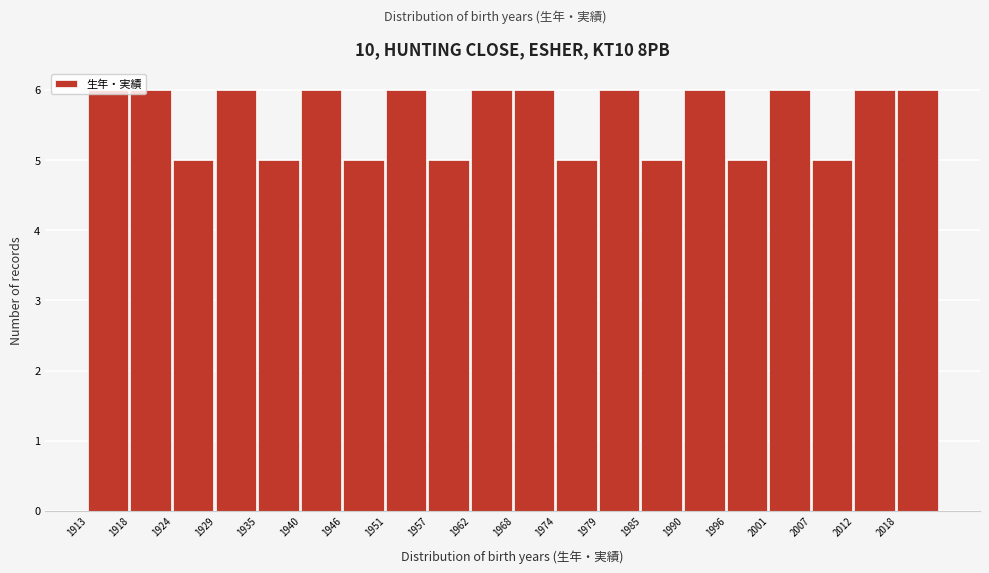

What is the height of the bar covering 1930 to 1935 on the x-axis? Neither the bar edges nor the heights are printed on the chart, so give them approximately, as read against the axes.

6